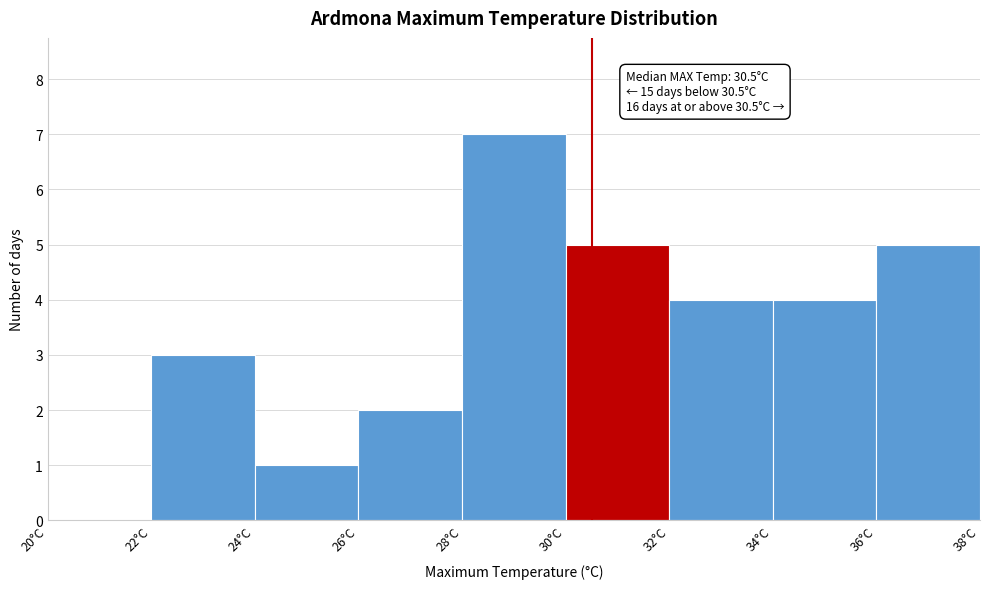

Over which range of the x-axis is the bar tallest?

28 to 30